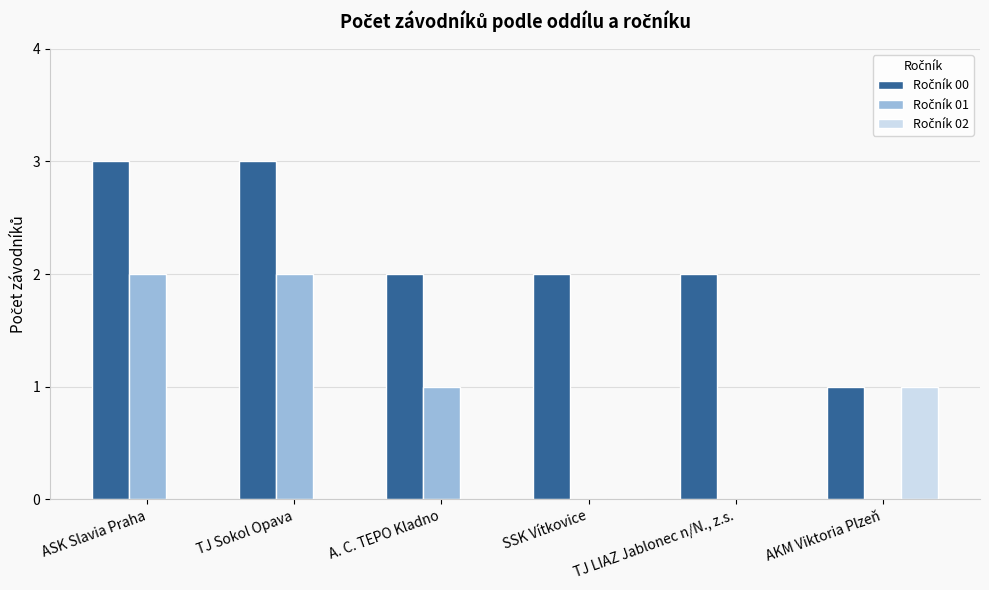

What is the maximum value shown in the chart?

3